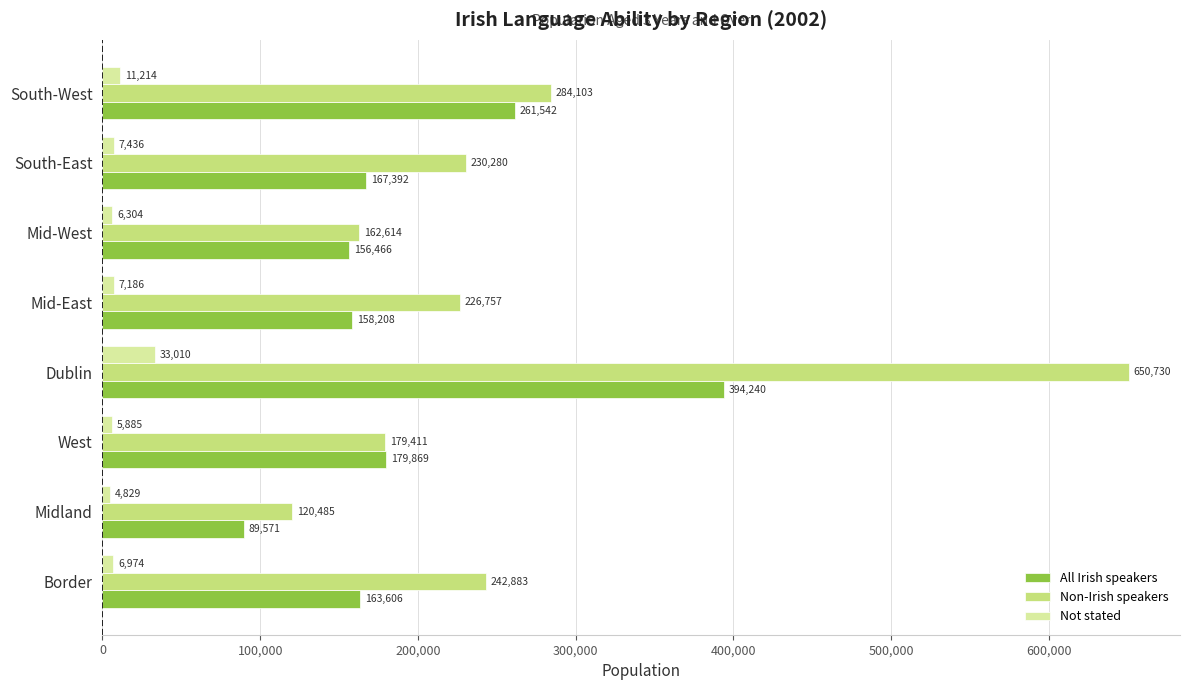

Count the number of data series in this chart.

3